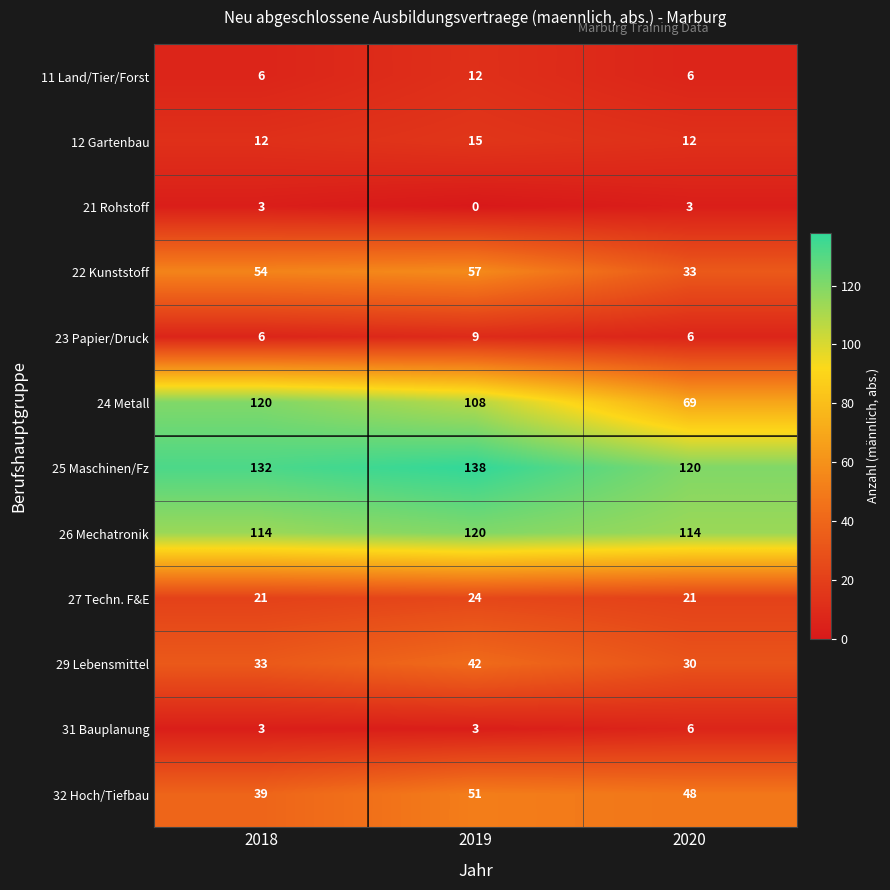

Which series has the largest range (max minus min)?

24 Metall